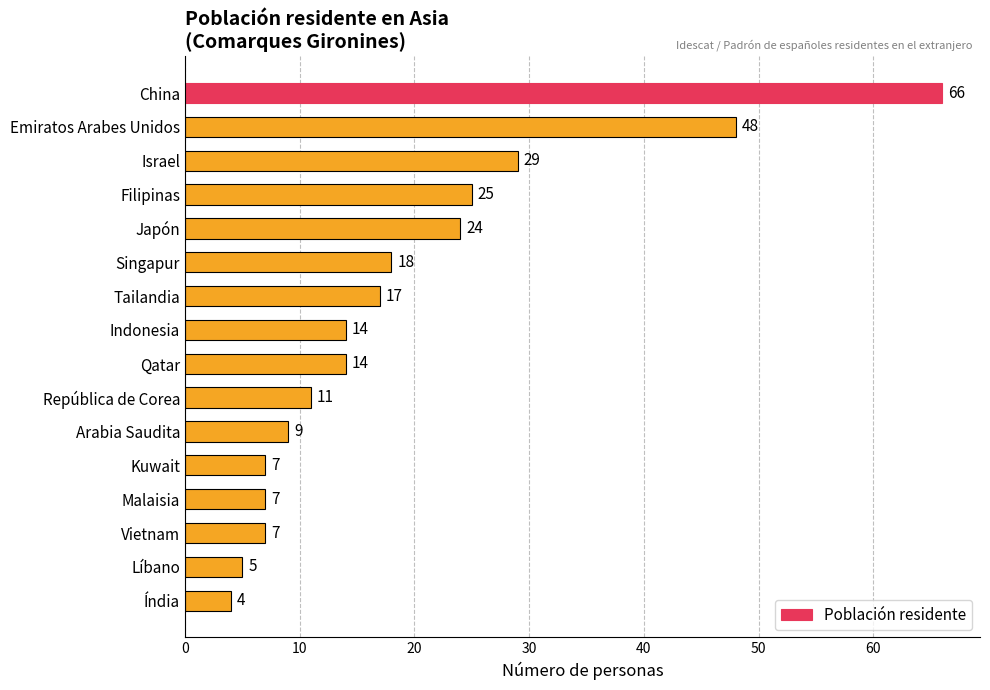

What is the ratio of the value at Líbano to the value at Tailandia?

0.3